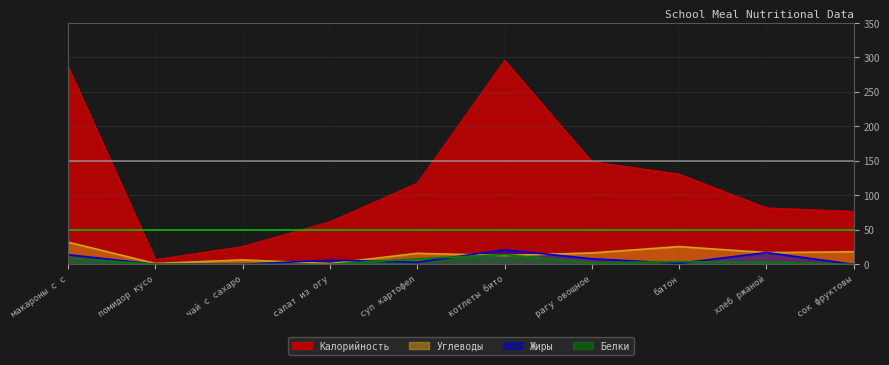

Is the value of Жиры at рагу овощное greater than the value of Углеводы at макароны с с?

No